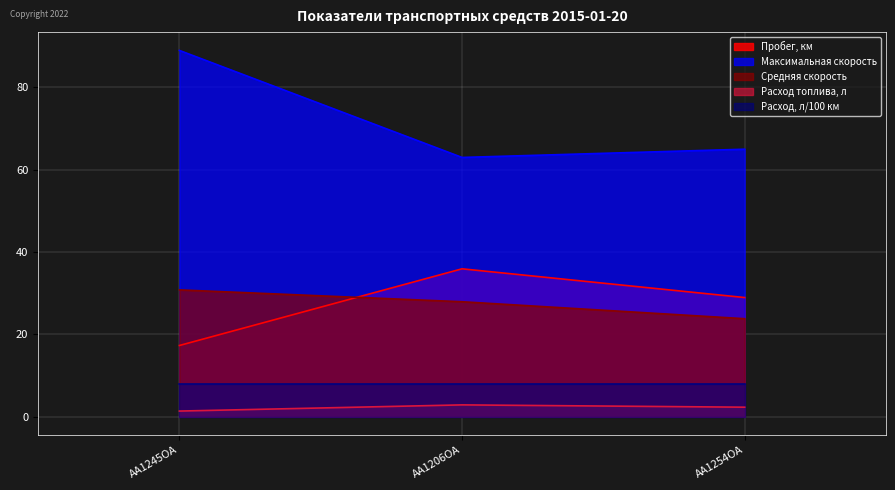

How many values in the Средняя скорость series are below 27?

1